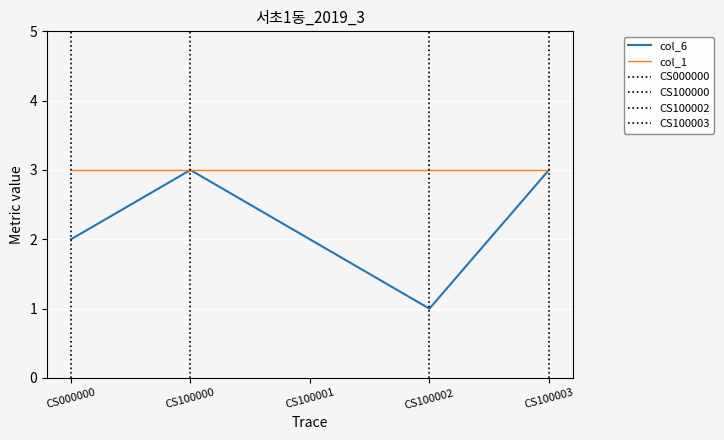

List the labels in order of value, smallest first.

CS100002, CS000000, CS100001, CS100000, CS100003